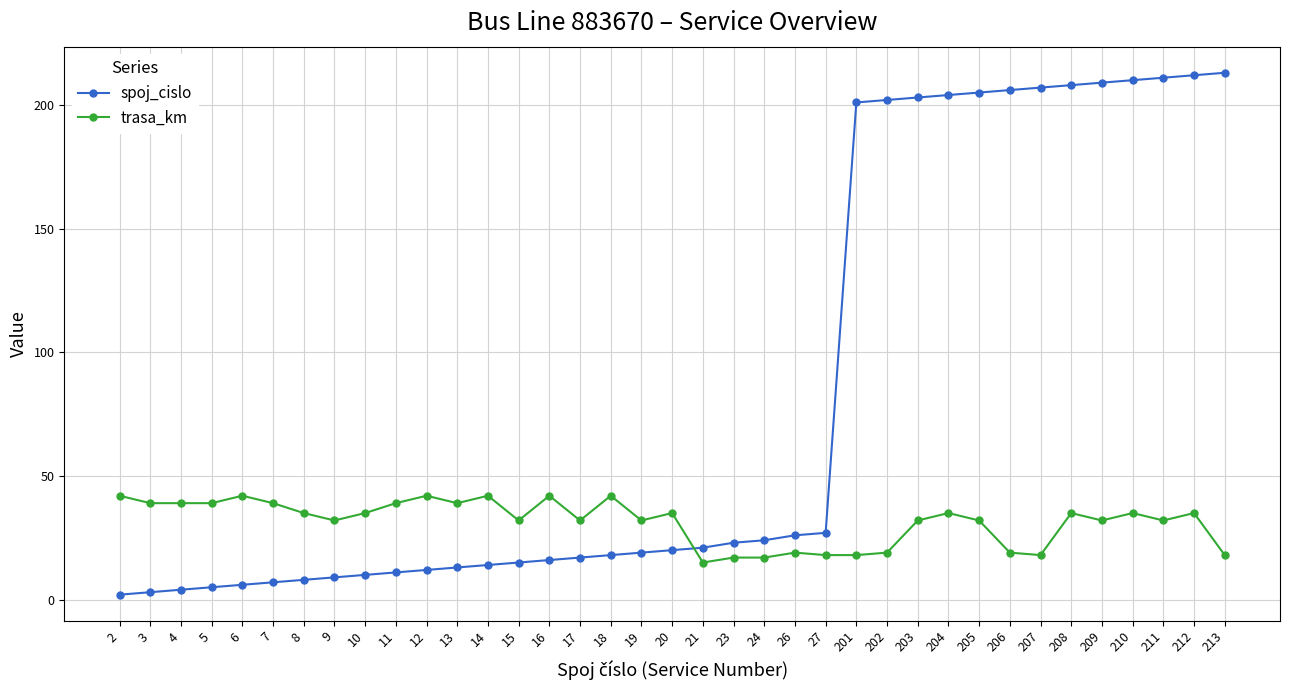

True or false: spoj_cislo and trasa_km intersect in this chart.

True